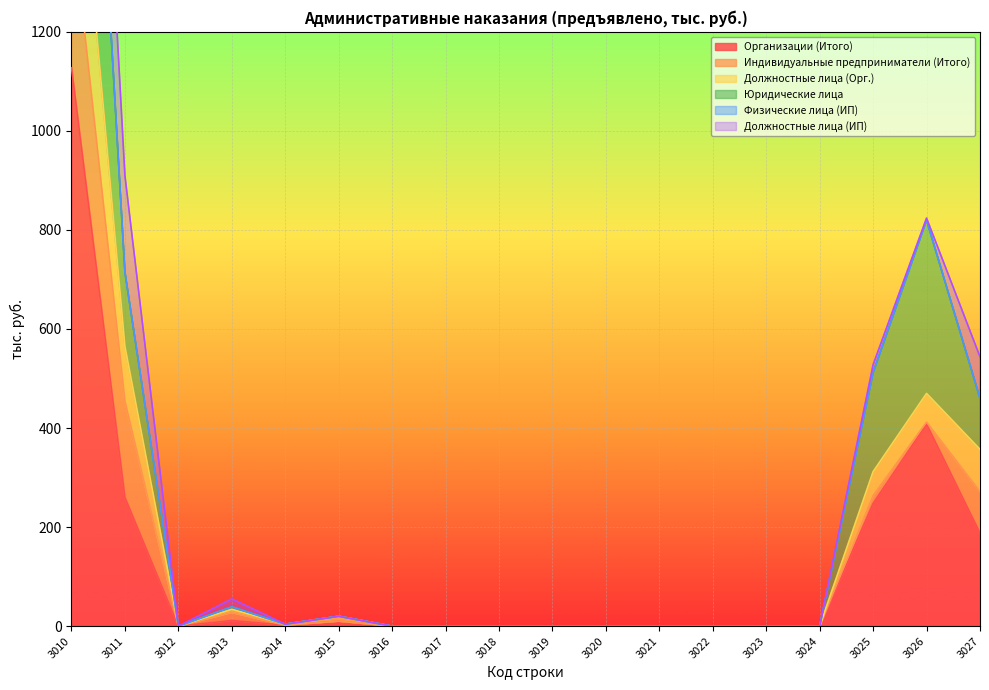

Where is Организации (Итого) nearest to the value 563?

3026